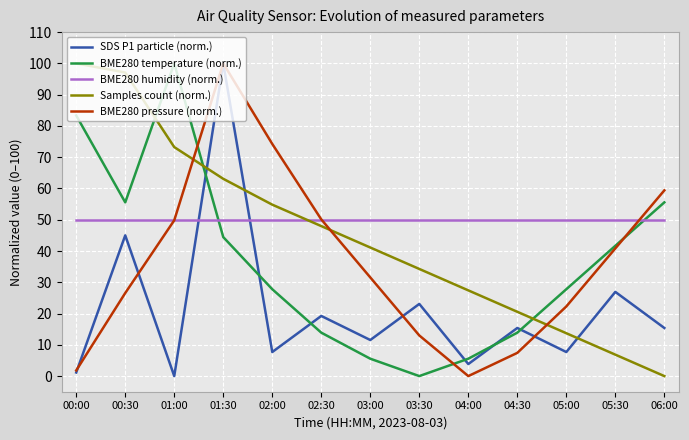

The value of Samples count (norm.) at 01:00 is 44.6. True or false?

False